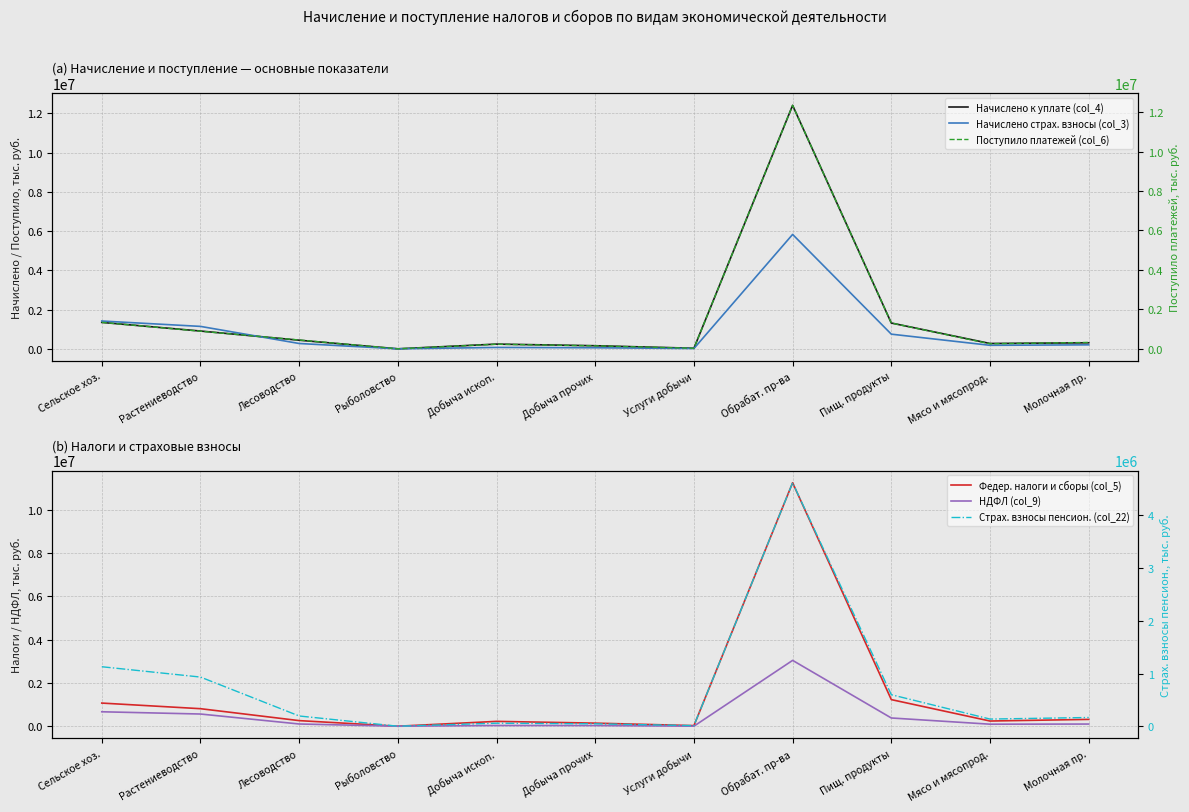

Reading left to right, extract all data points from this chart.

Начислено к уплате (col_4): 1348310	907169	440160	981	241752	158595	29943	12414170	1315938	272643	307970
Начислено страх. взносы (col_3): 1418249	1144385	272447	1417	71351	55156	16193	5833531	748135	180212	203797
Федер. налоги и сборы (col_5): 1070618	810829	259212	577	224486	142990	28327	11257923	1230814	240429	315838
НДФЛ (col_9): 668219	564358	103358	503	33873	31202	2671	3045074	381232	94252	100690
Поступило платежей (col_6): 1341995	893766	447399	830	233583	151658	28739	12344304	1308991	257279	324319
Страх. взносы пенсион. (col_22): 1128705	932957	194908	840	58254	46186	12068	4617319	598400	136409	166162